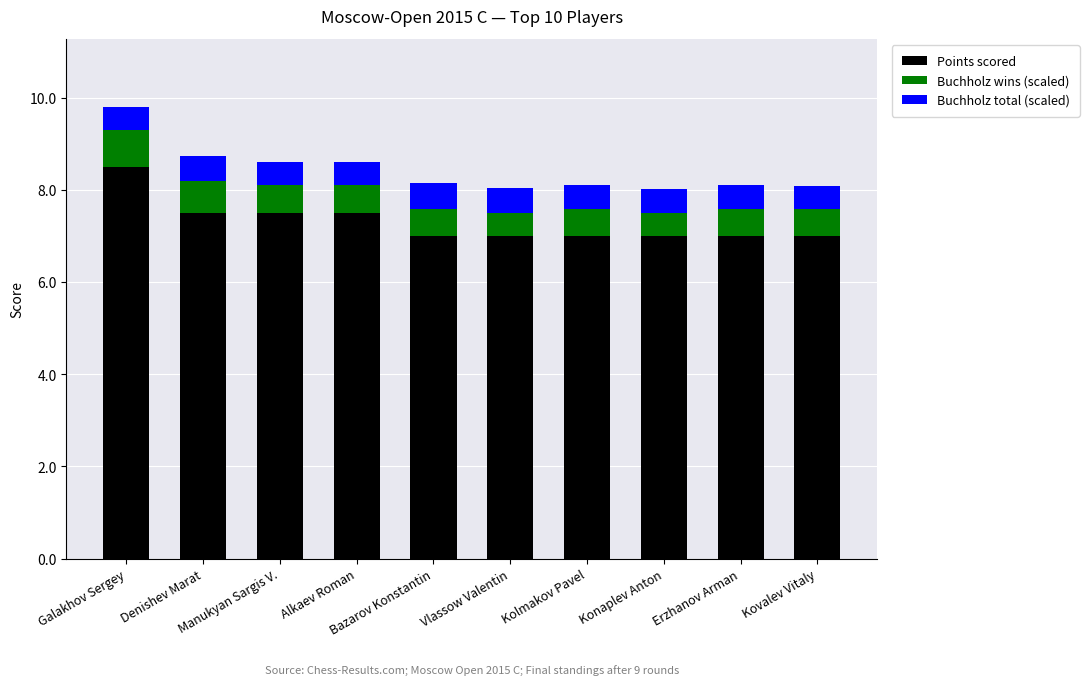

What is the difference between the second highest and minimum values in the Points scored series?

0.5